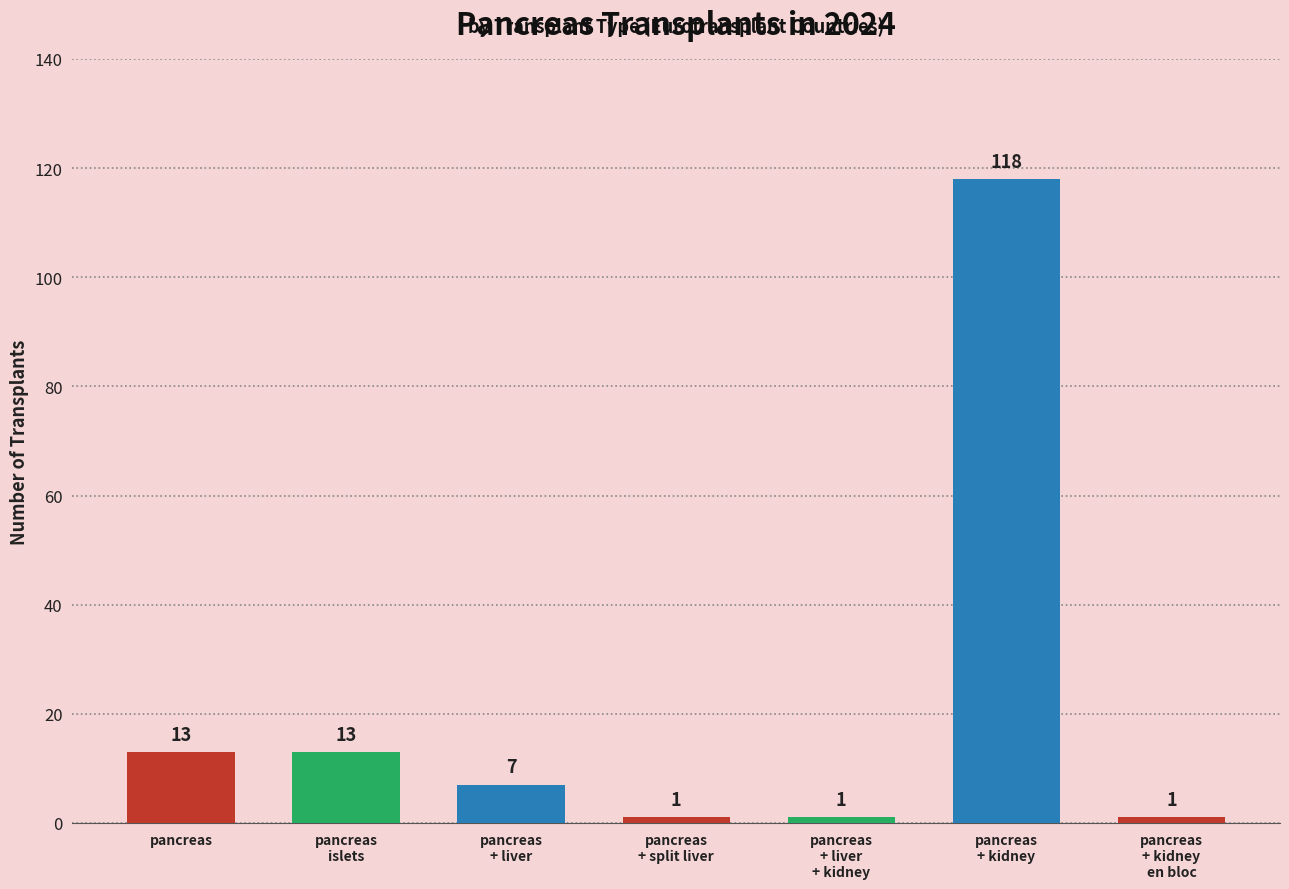

What is the maximum value shown in the chart?

118